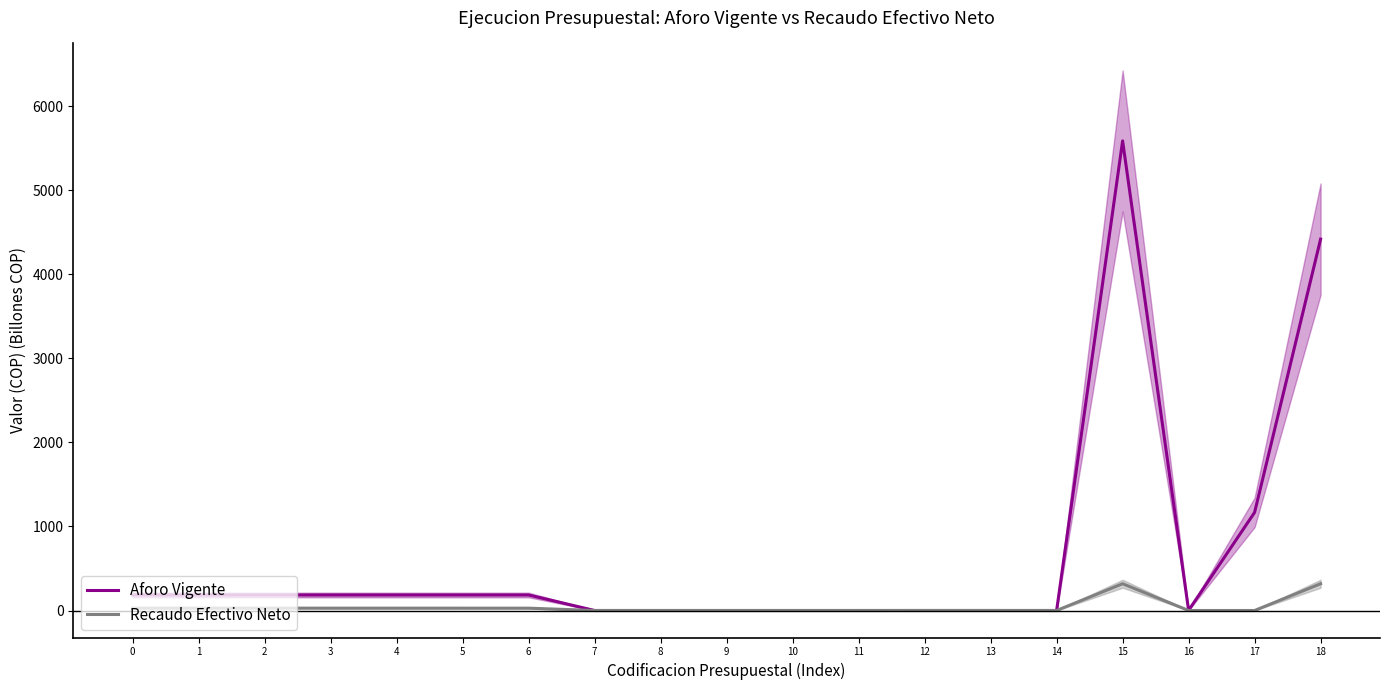

Which series ends up on top after the final intersection of Recaudo Efectivo Neto and Aforo Vigente?

Aforo Vigente